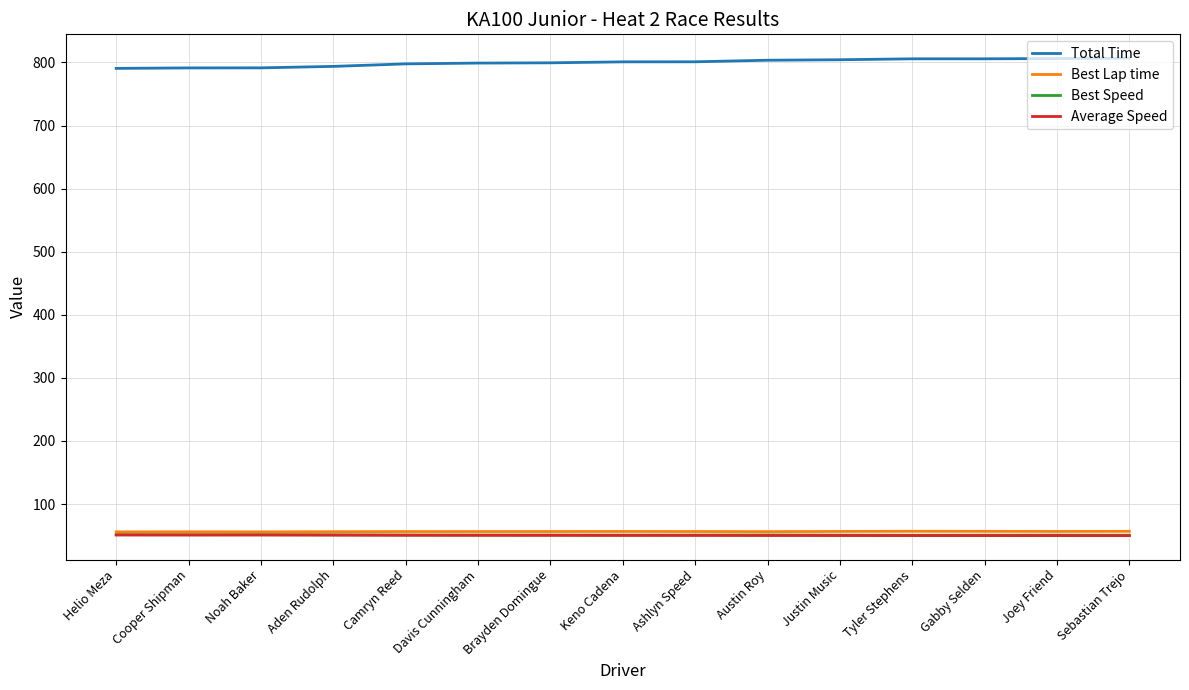

True or false: Best Lap time and Total Time cross at least once.

False